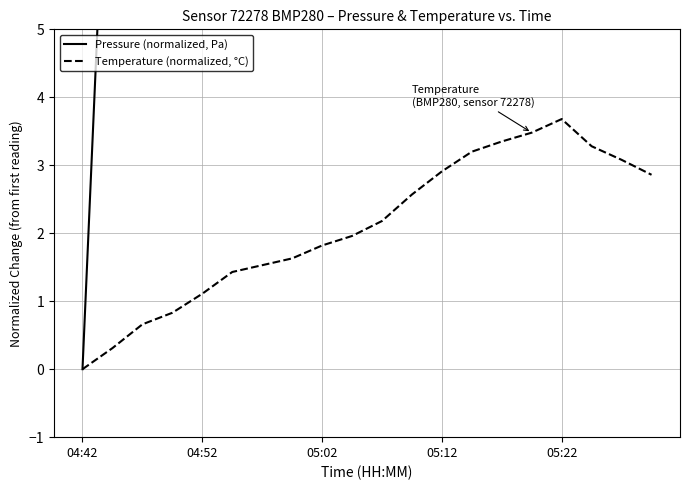

The value of Temperature (normalized, °C) at 04:52 is 1.1. True or false?

True